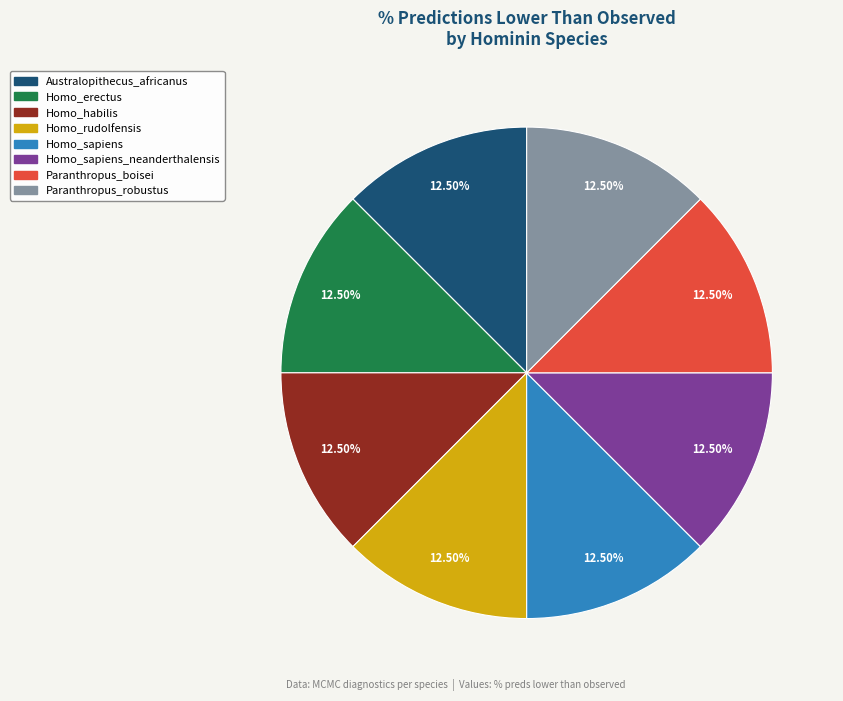

Is there a majority slice in this chart?

No